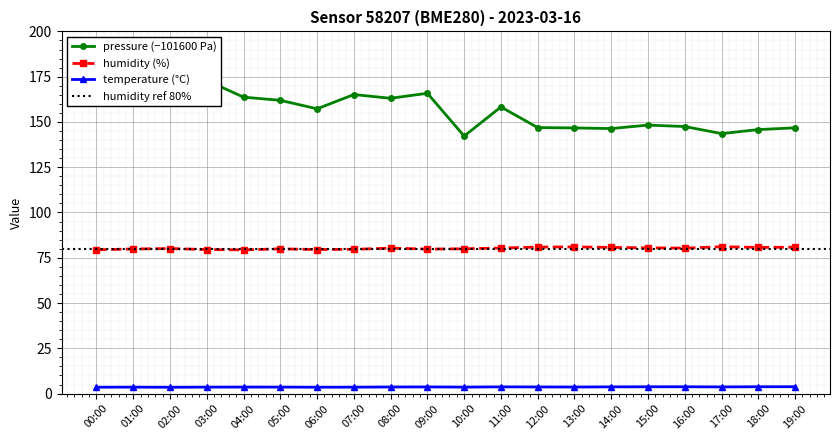

At which category does temperature reach its first local valley?

02:00